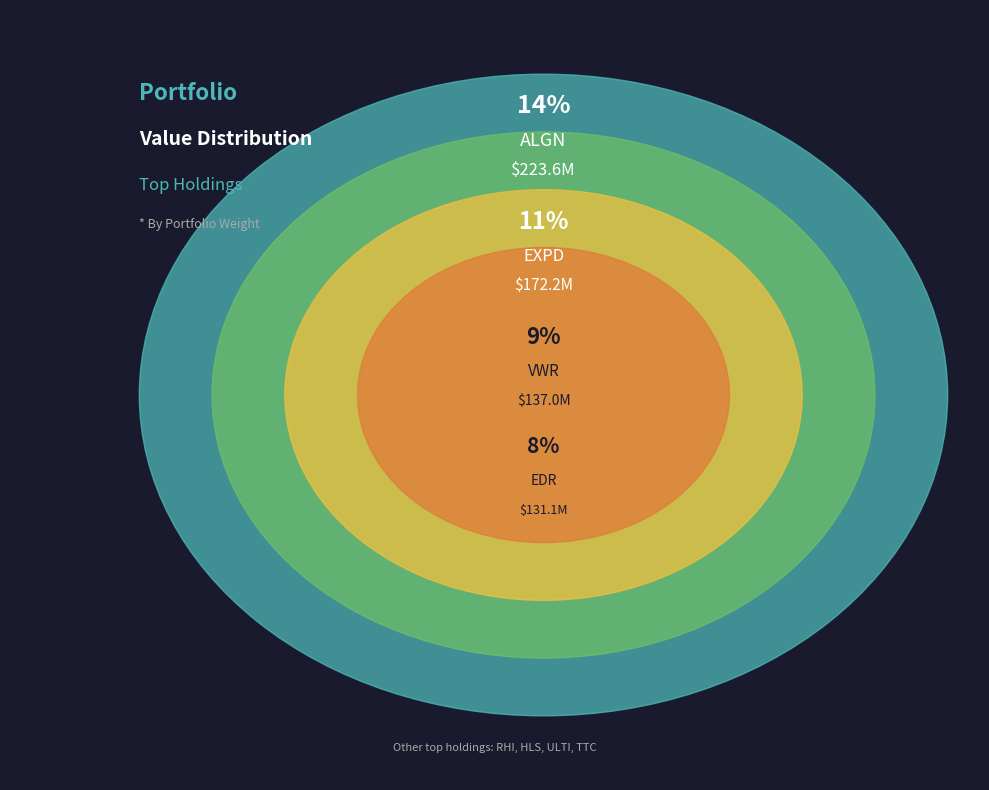

What percentage is the EXPD slice, to the nearest percent?

11%